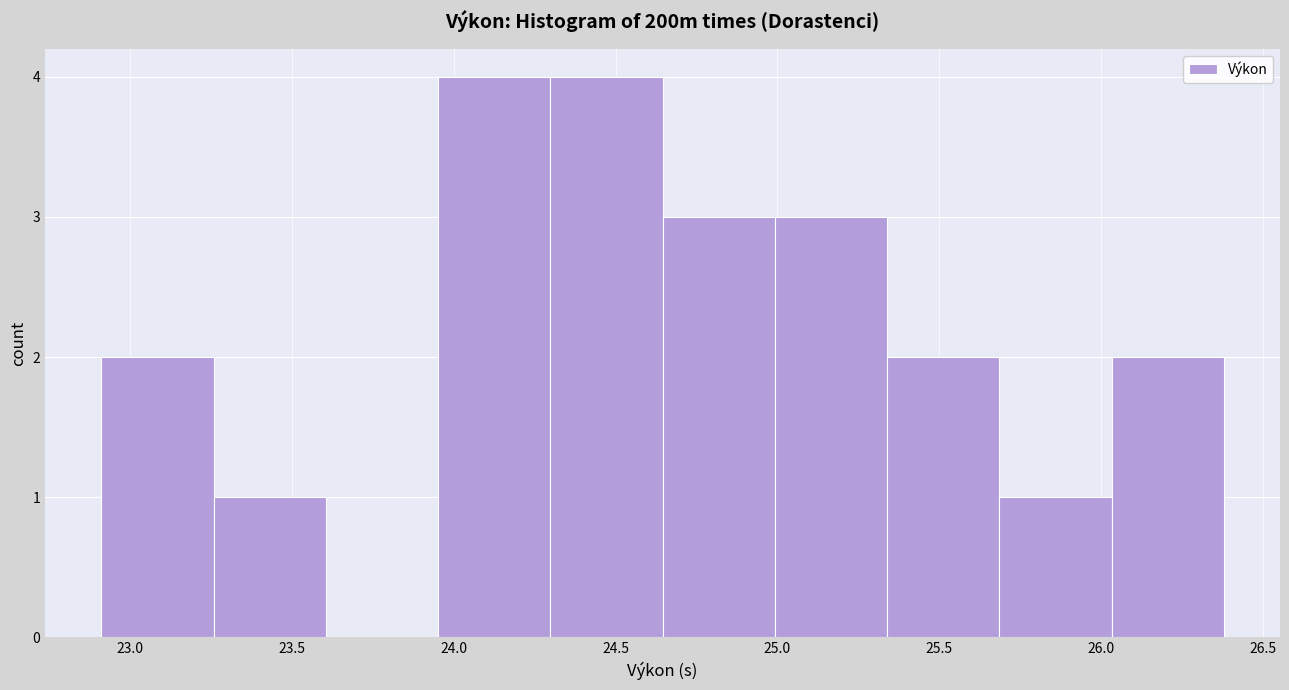

What is the height of the bar covering 25.70 to 26.05 on the x-axis? Neither the bar edges nor the heights are printed on the chart, so give them approximately, as read against the axes.

1